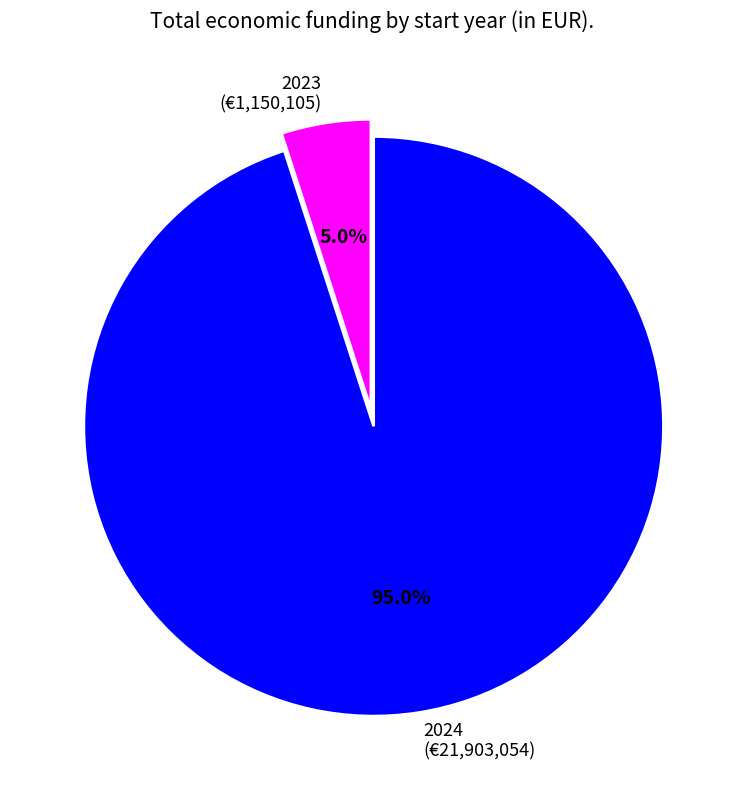

Which has a higher value, 2023 (€1,150,105) or 2024 (€21,903,054)?

2024 (€21,903,054)